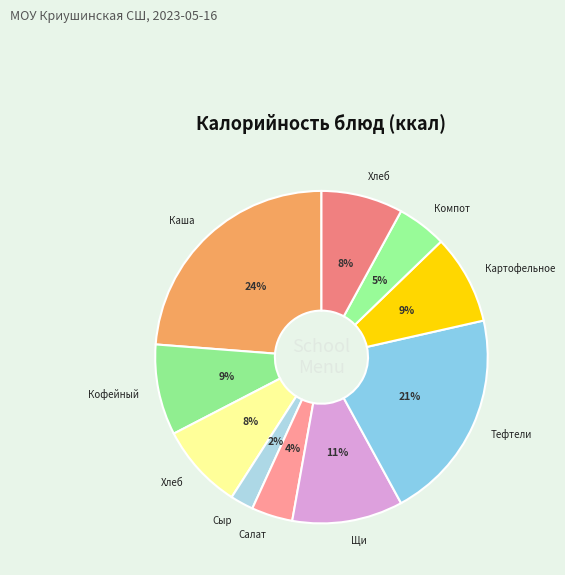

Count the number of slices in the pie.

10